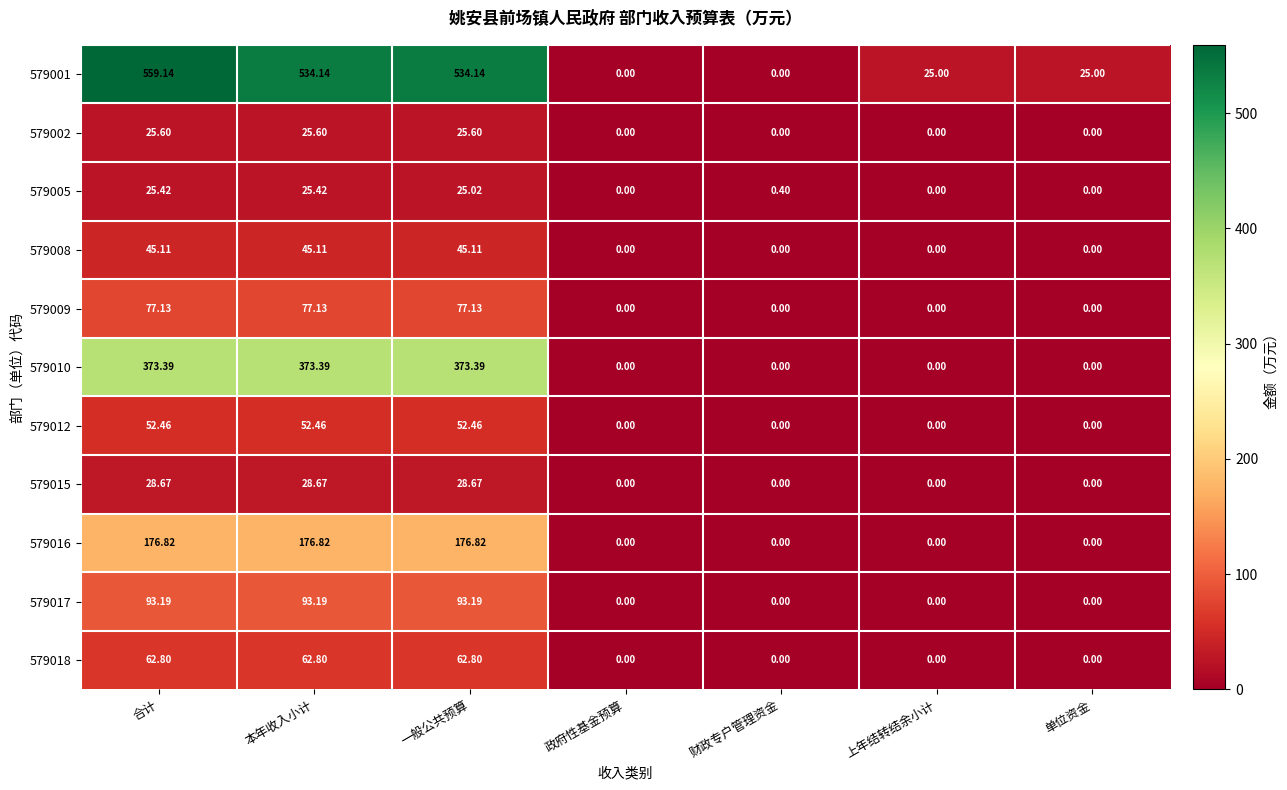

At 一般公共预算, list the series in order from largest to smallest.

579001, 579010, 579016, 579017, 579009, 579018, 579012, 579008, 579015, 579002, 579005